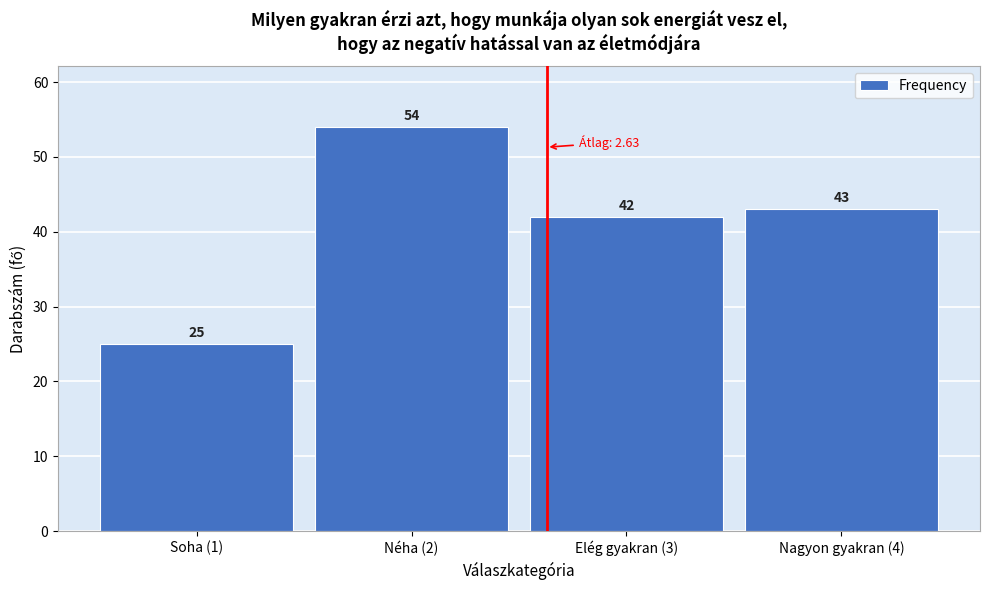

Reading right to left, extract all data points from this chart.

43	42	54	25